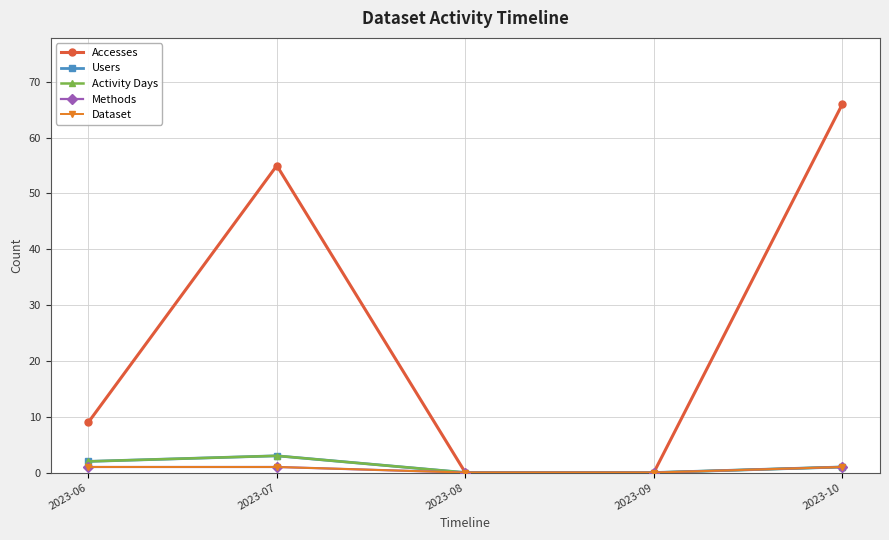

Is this an area chart (filled region under the line)?

No